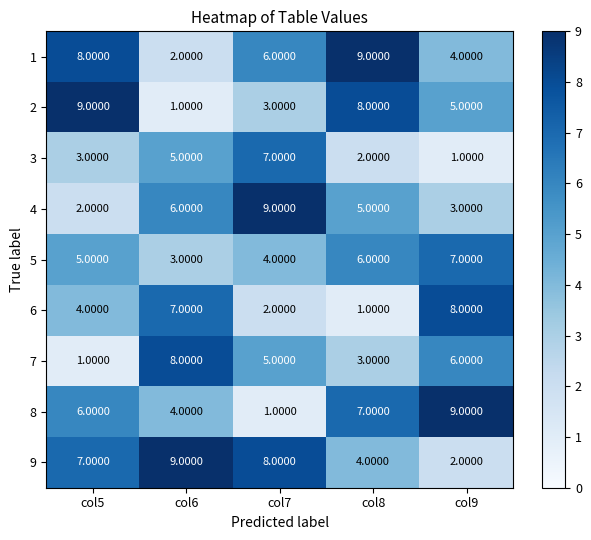

At col6, list the series in order from largest to smallest.

9, 7, 6, 4, 3, 8, 5, 1, 2